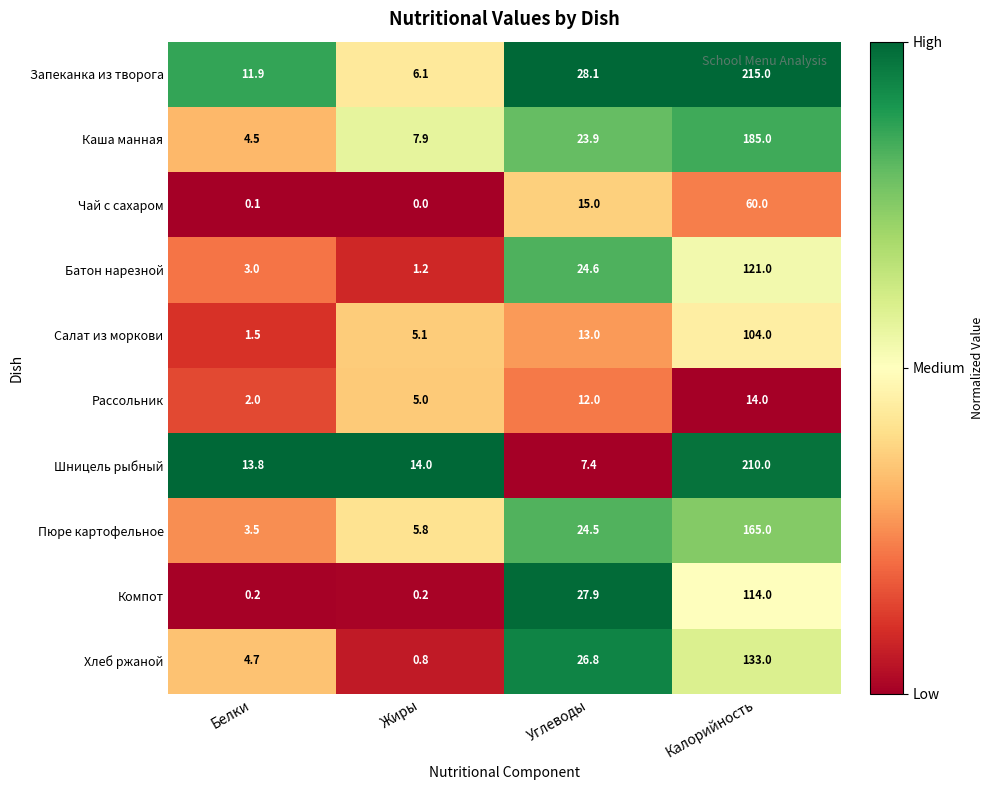

How many distinct data groups are displayed?

10